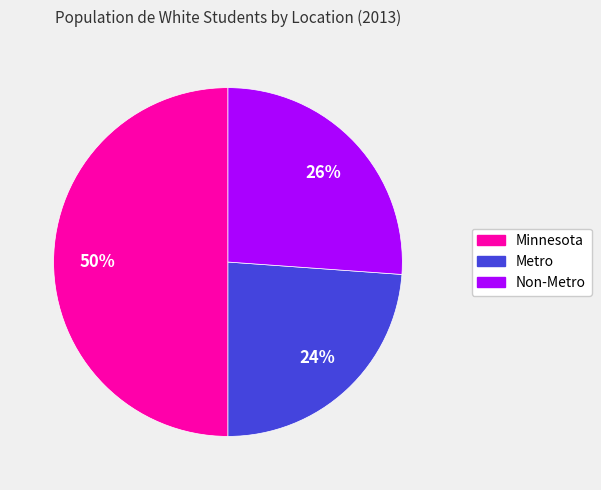

How many segments does this pie chart have?

3